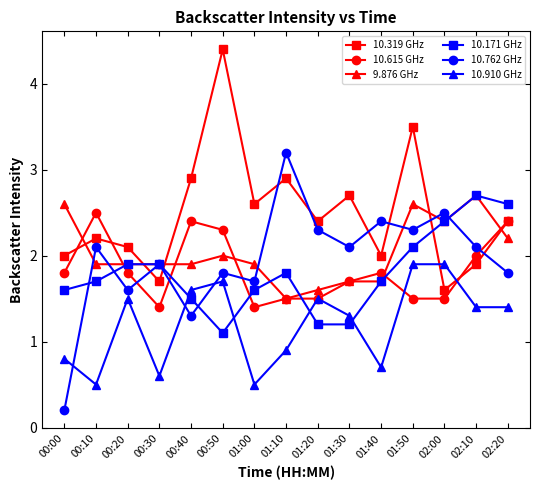

Which series changed the most between 01:10 and 01:20?

10.762 GHz